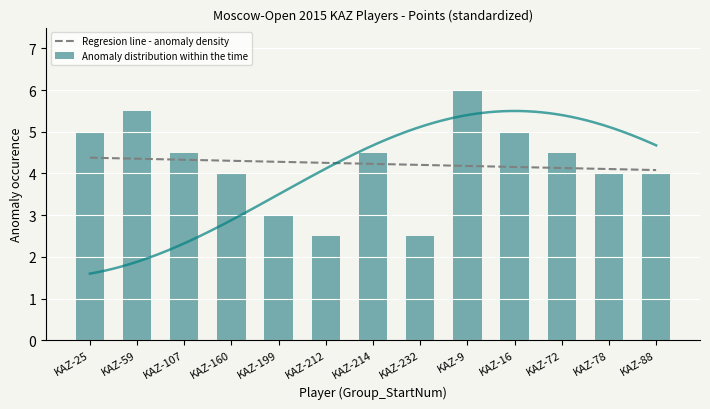

What is the difference between the maximum and minimum values in the Anomaly distribution within the time series?

3.5